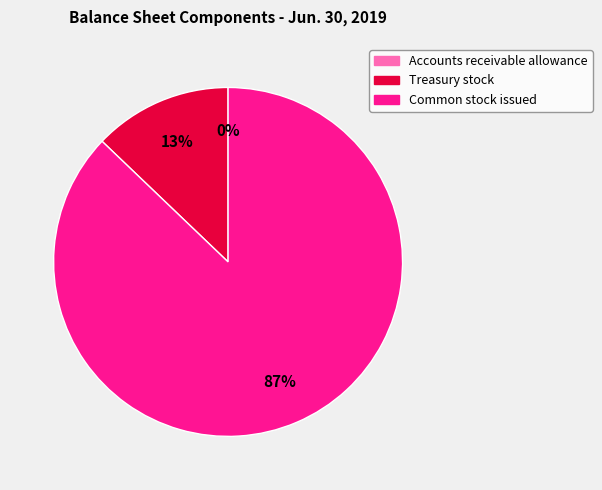

Which category has the biggest portion of the pie?

Common stock issued